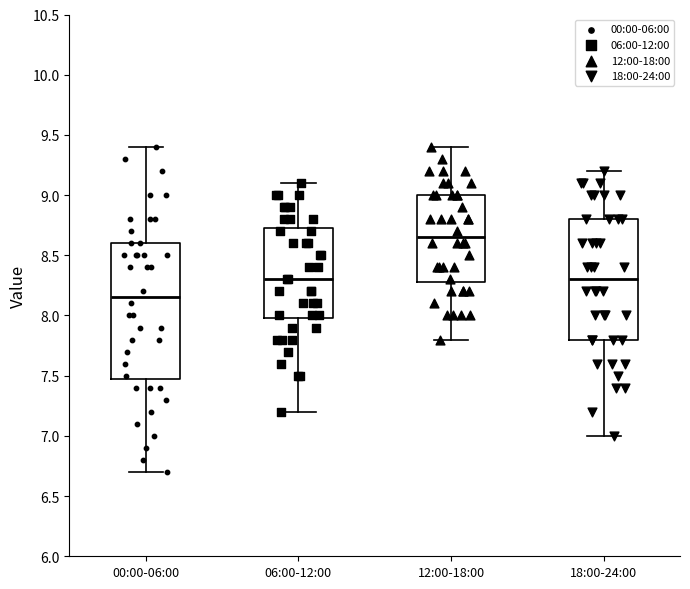

Reading left to right, read every box against the y-axis: the position of its median line, the range the box covers, and the ends of its whiskers. The values are not printed on the chart, so give them approximately, as read against the axis.

00:00-06:00: median 8.15, box 7.50 to 8.60, whiskers 6.70 to 9.40
06:00-12:00: median 8.30, box 8.00 to 8.75, whiskers 7.20 to 9.10
12:00-18:00: median 8.65, box 8.30 to 9.00, whiskers 7.80 to 9.40
18:00-24:00: median 8.30, box 7.80 to 8.80, whiskers 7.00 to 9.20